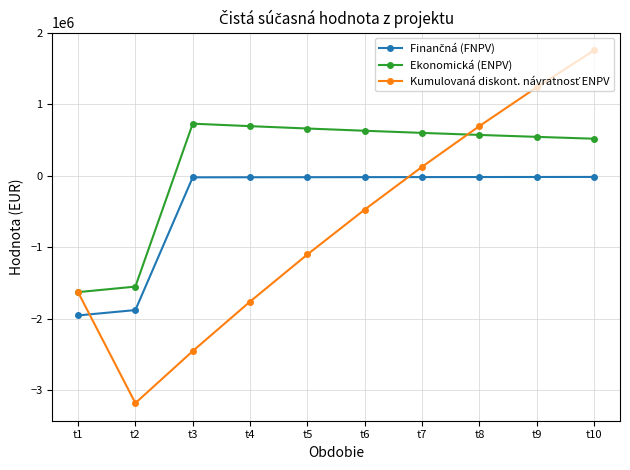

What is the value of the Ekonomická (ENPV) point at the 7th from the left?

598717.8